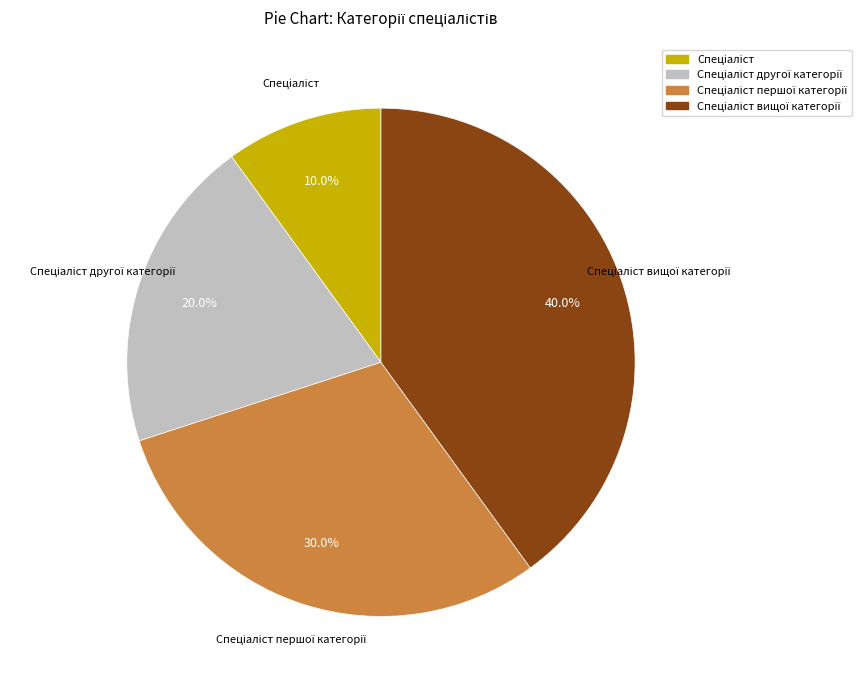

To the nearest percent, what is the difference between the largest and smallest slice percentages?

30%